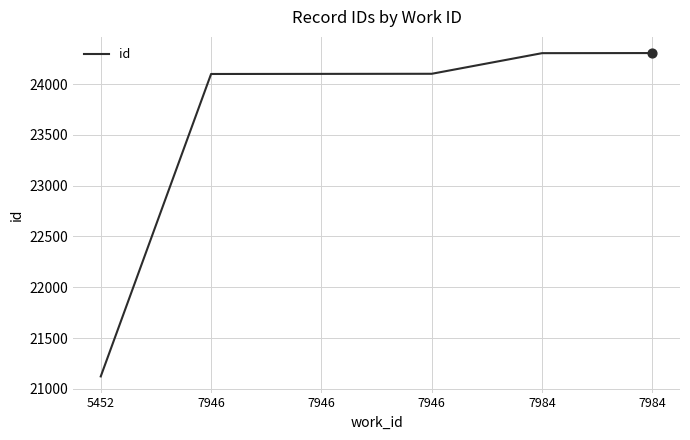

Approximately how many times larger is the value at 7984 compared to 7946?

1.0